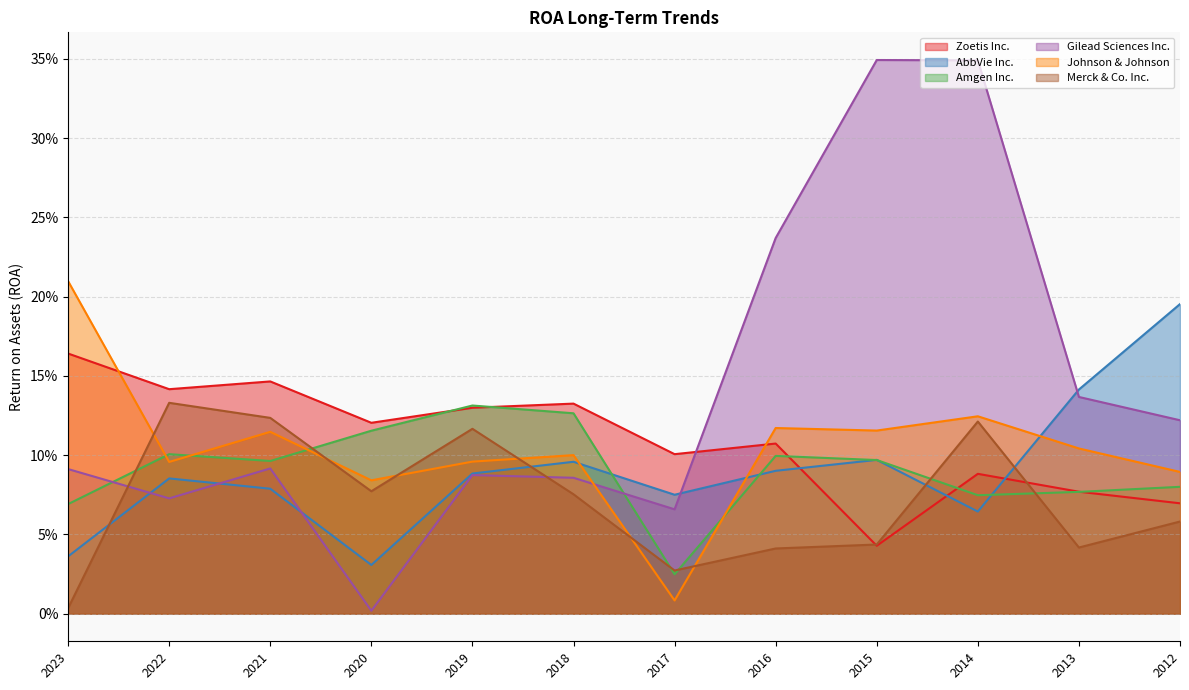

True or false: Gilead Sciences Inc. has more than 1 interior local peaks.

True